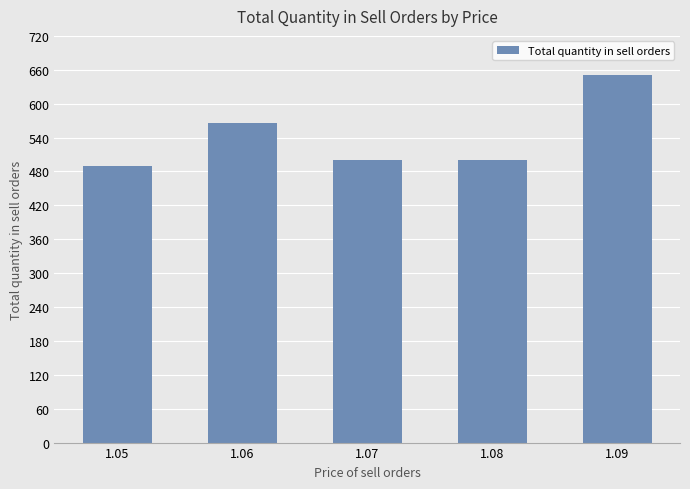

Count the number of data series in this chart.

1